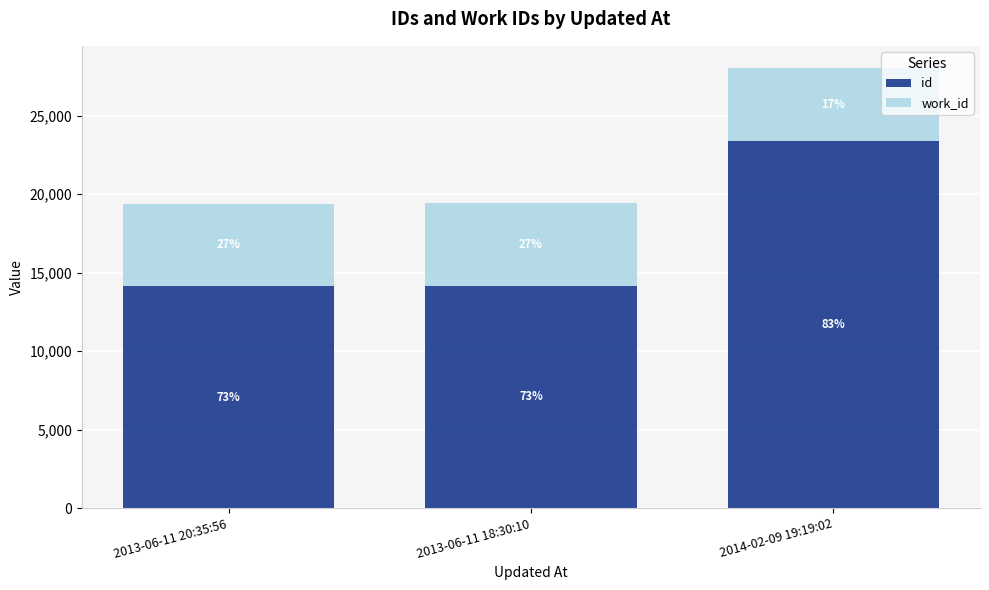

What is the label of the 3rd bar from the left?

2014-02-09 19:19:02